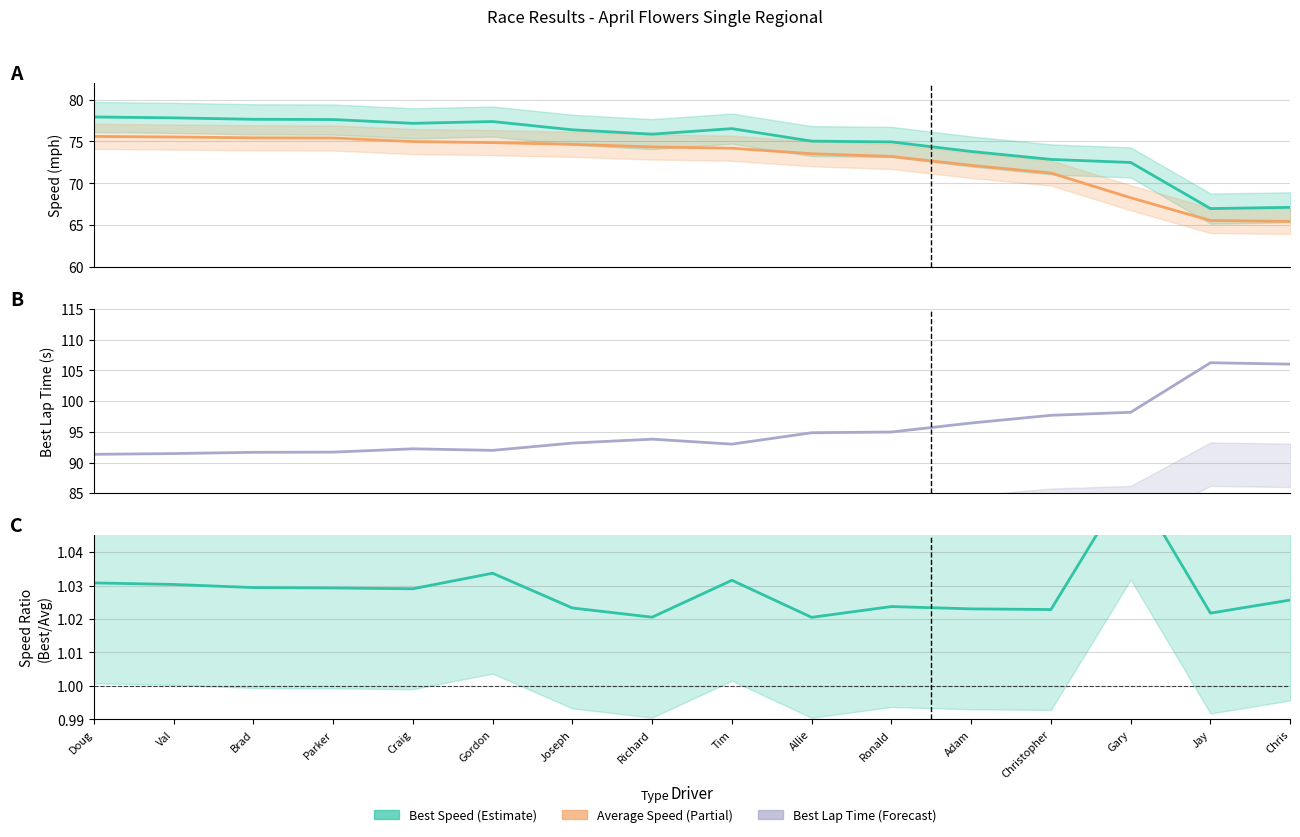

True or false: Average Speed and Best Lap time intersect in this chart.

False